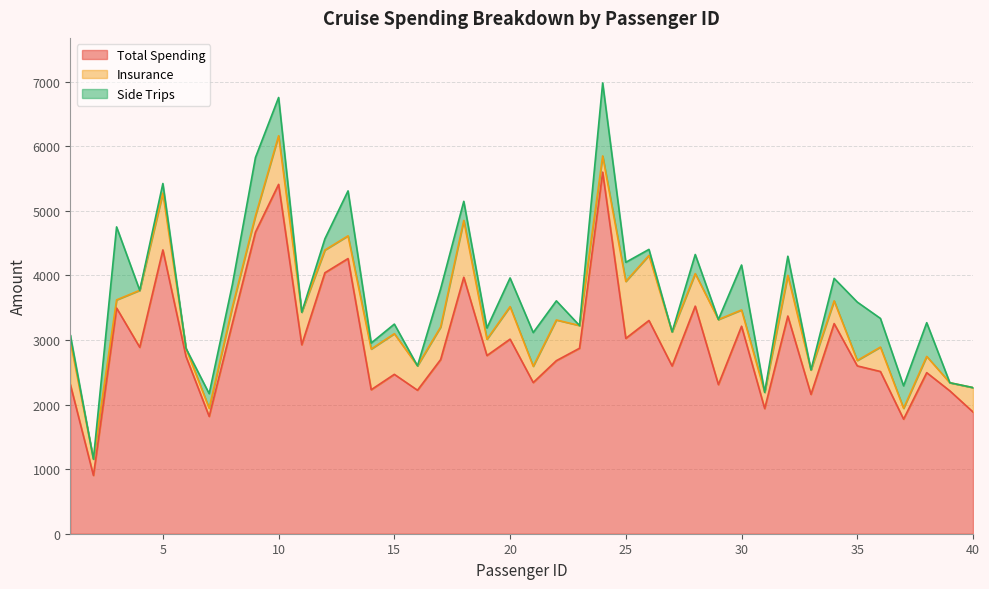

Rank the series at 28 from highest to lowest value.

Total Spending, Insurance, Side Trips